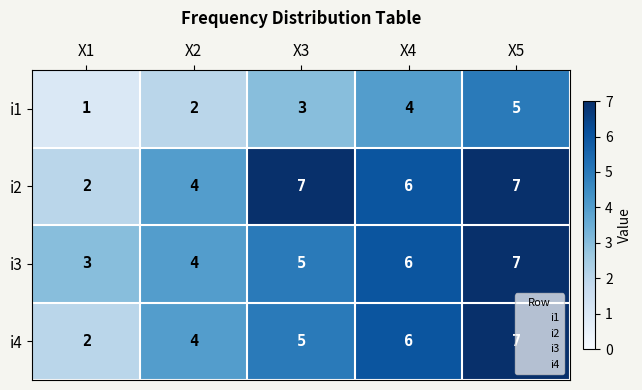

Which category has the highest value in the i4 series?

X5